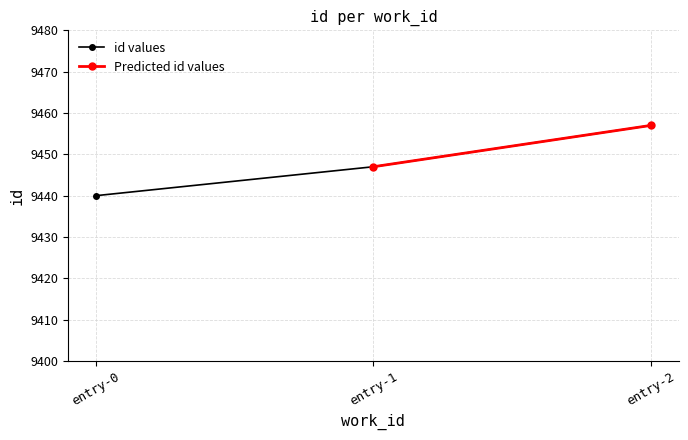

Reading left to right, extract all data points from this chart.

3636=9440	3636=9447	3636=9457